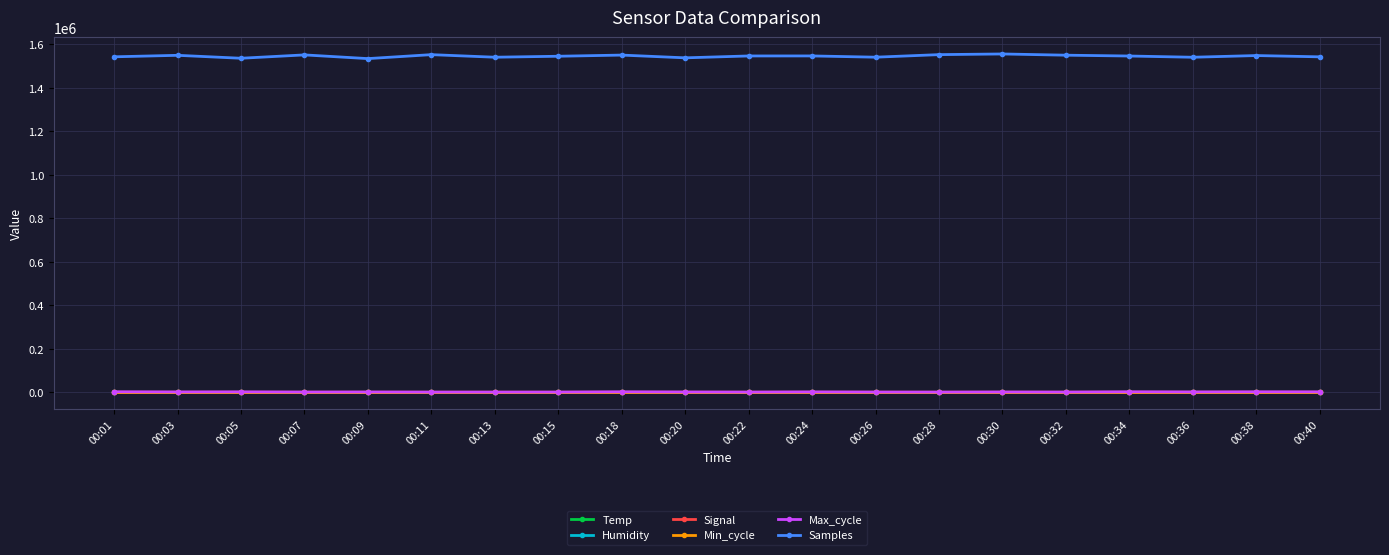

Which series has the largest range (max minus min)?

Samples